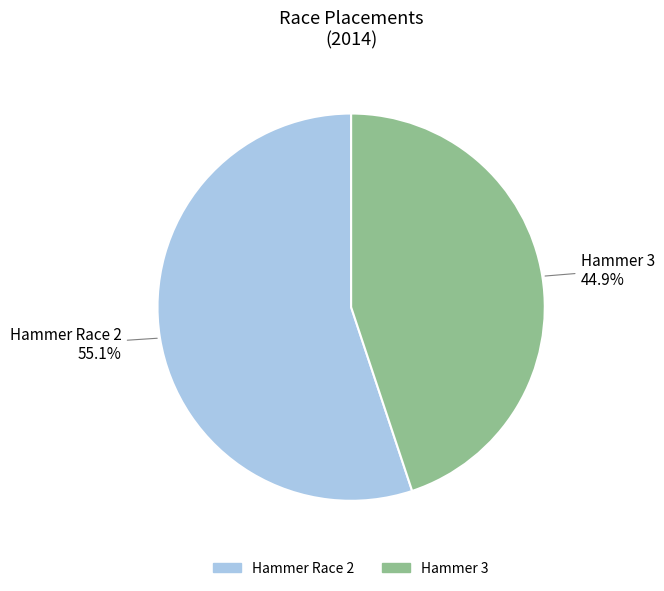

Approximately how many times larger is the value at Hammer Race 2 55.1% compared to Hammer 3 44.9%?

1.2